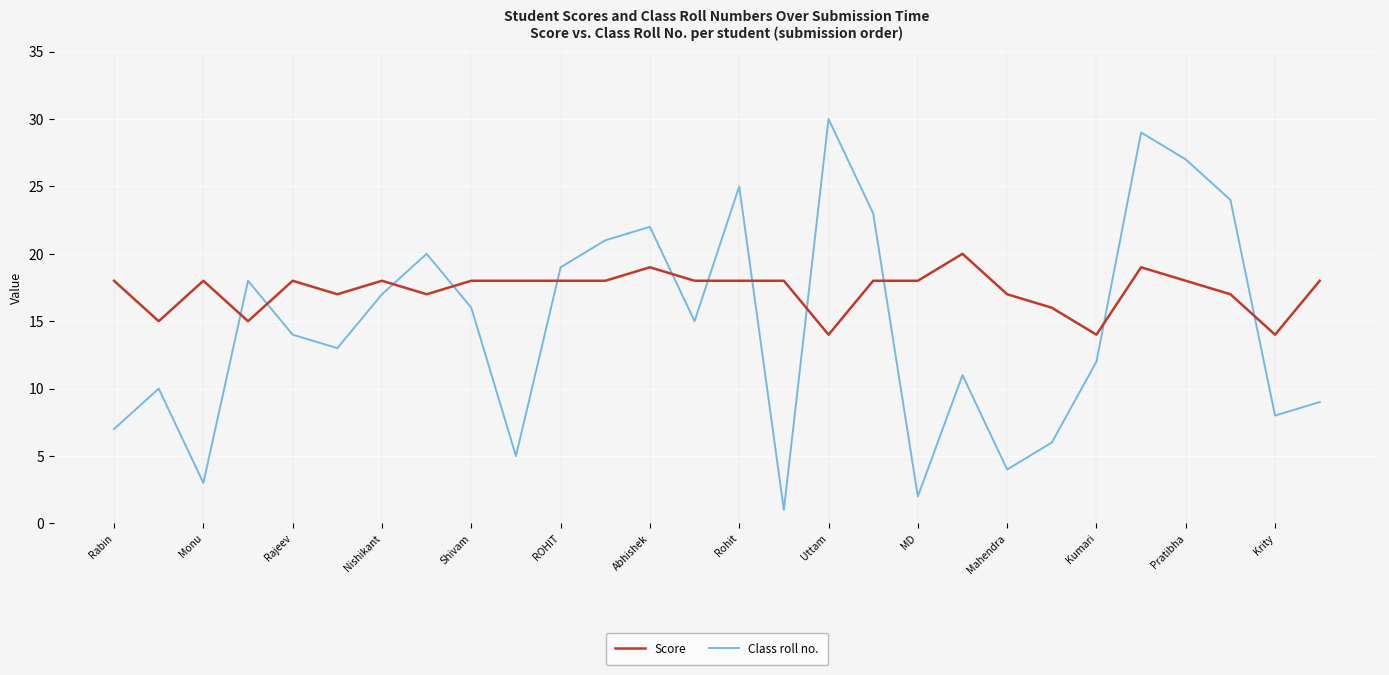

How many intersections are there between Score and Class roll no.?

12